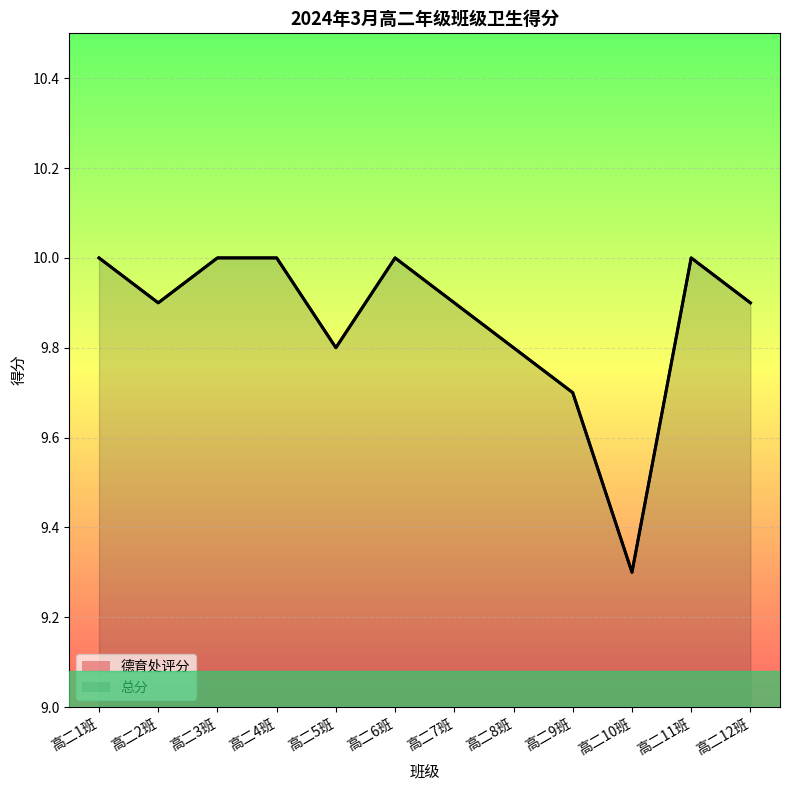

At which category is the sum across all series the highest?

高二1班